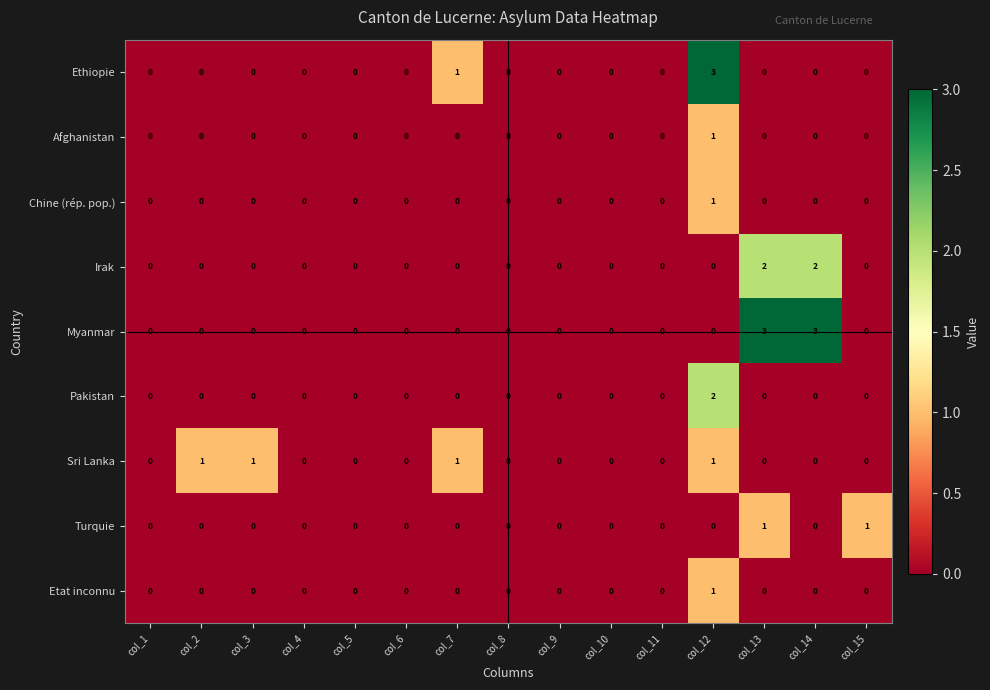

Is it true that Afghanistan equals 1 at col_14?

False